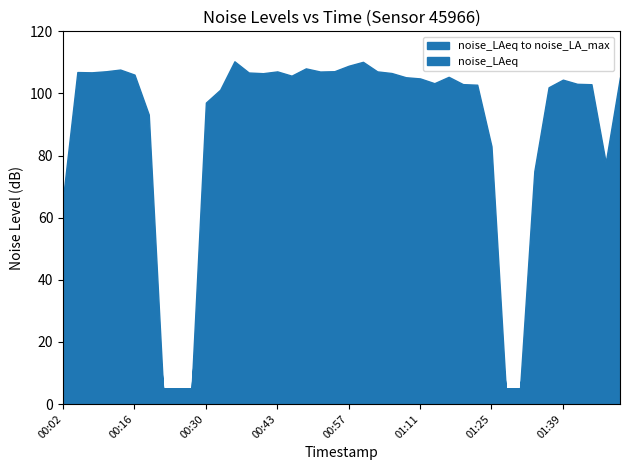

How many values in the noise_LAeq series exceed 70?

22